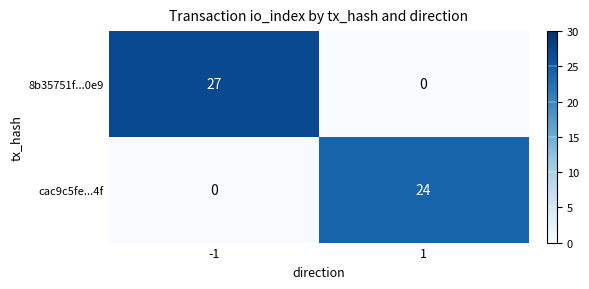

Which series has the largest total across all categories?

8b35751f...0e9